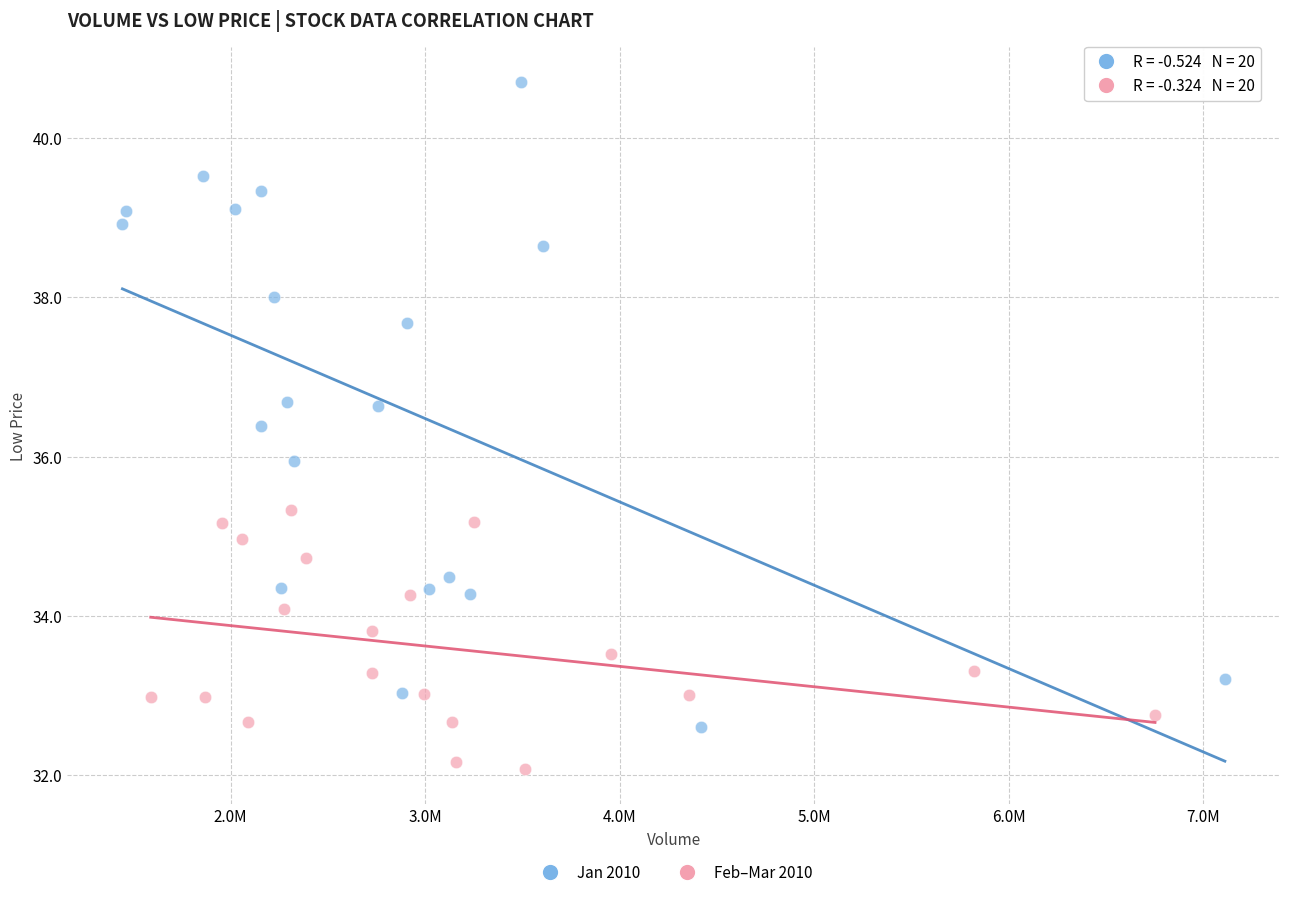

Which series has the widest spread of Y values?

Jan 2010